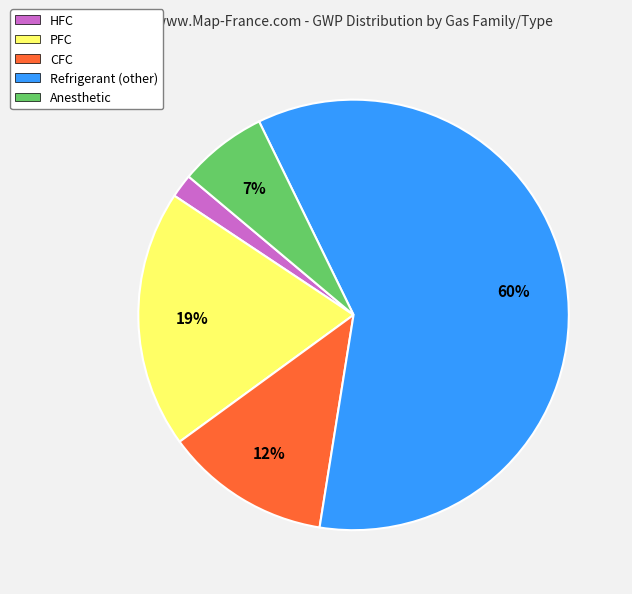

What is the ratio of the value at Anesthetic to the value at Refrigerant (other)?

0.1